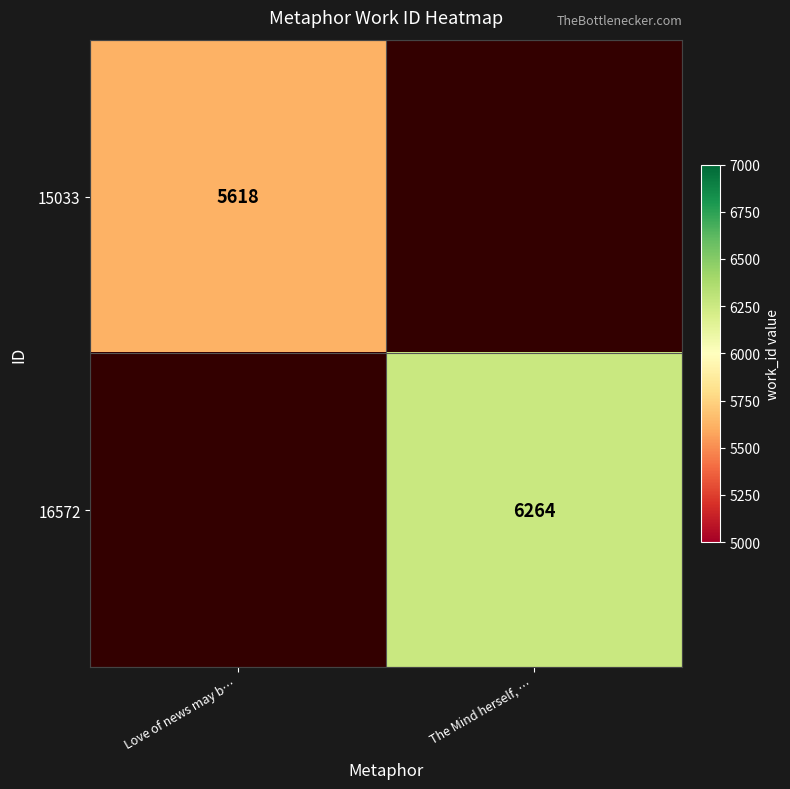

The 16572 series shows 6264 at The Mind herself, …. True or false?

True